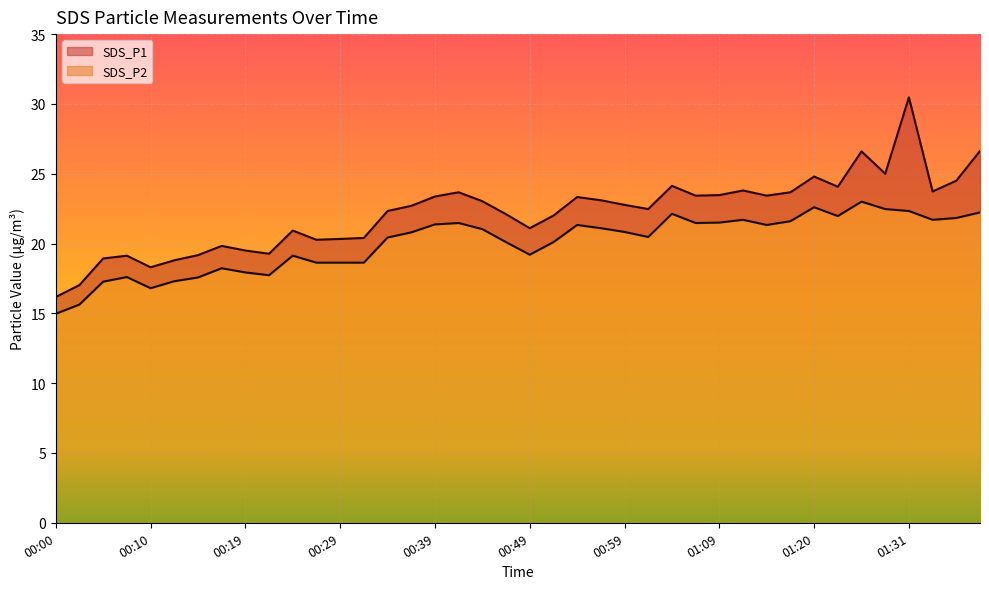

The value of SDS_P1 at 00:05 is 30.8. True or false?

False